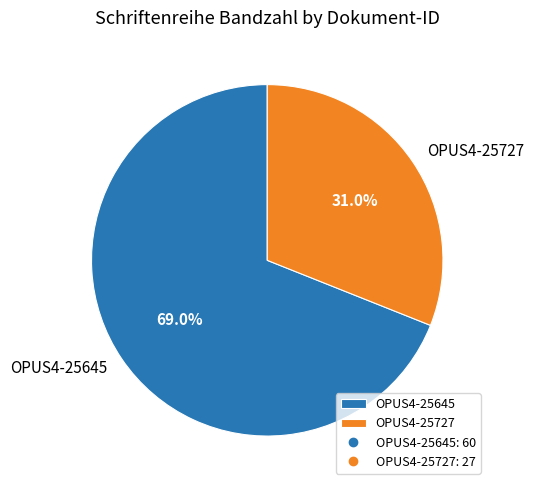

Which slice is the largest?

OPUS4-25645